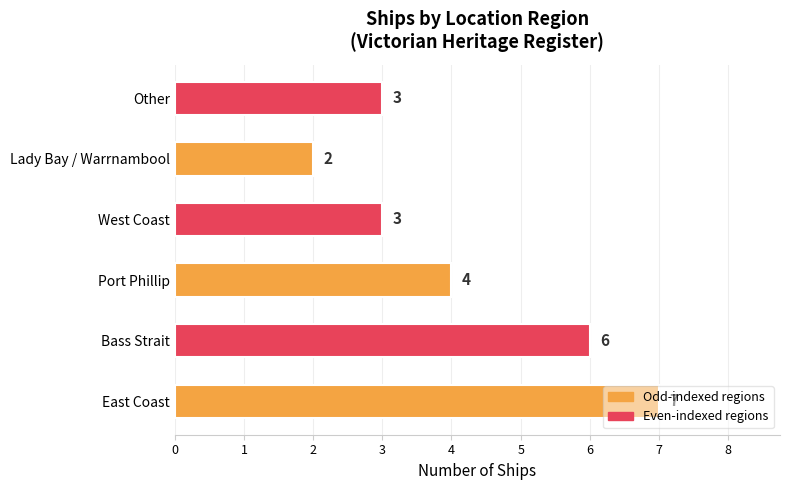

The value at Lady Bay / Warrnambool is 2. True or false?

True